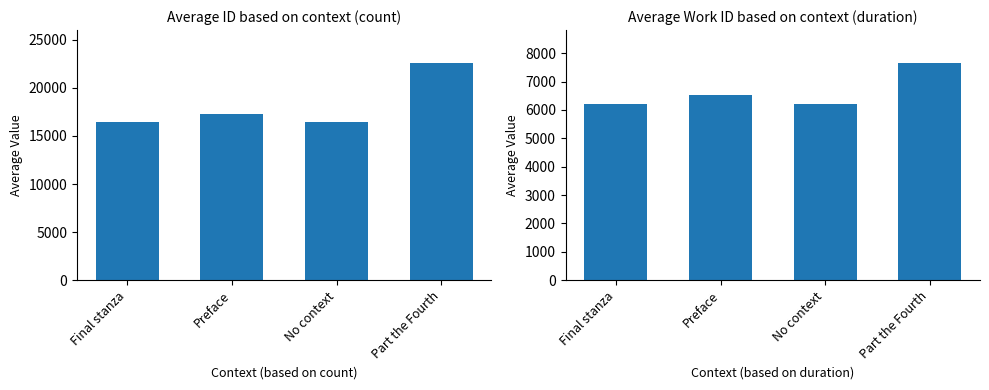

Is the value of avg_id at Part the Fourth greater than the value of avg_work_id at Part the Fourth?

Yes